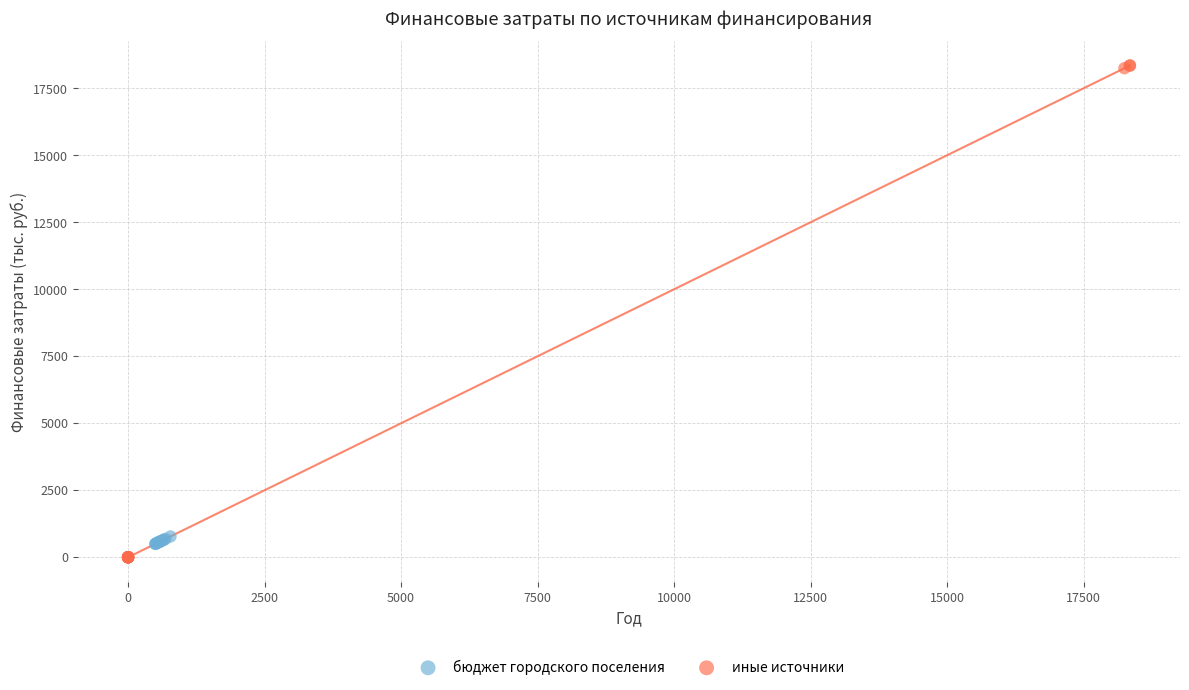

Which series contains the highest Y value?

иные источники